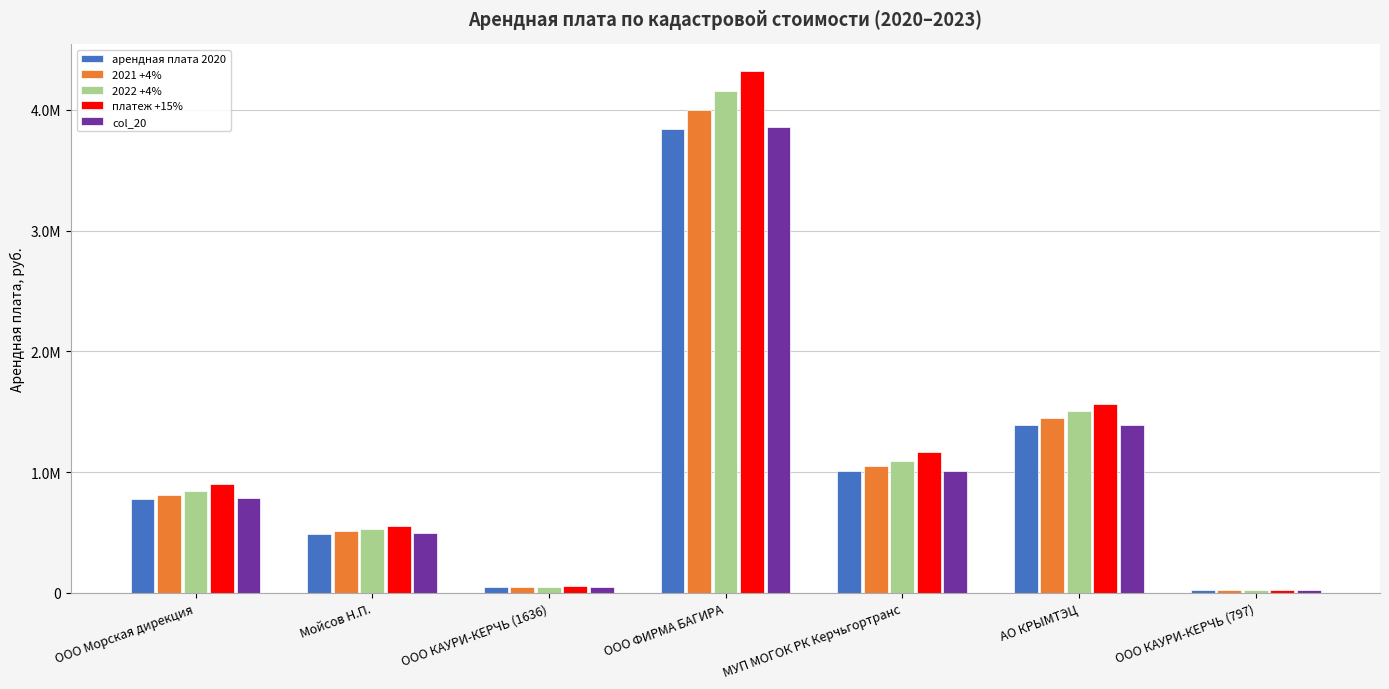

The value of col_20 at МУП МОГОК РК Керчьгортранс is 1719915.5. True or false?

False